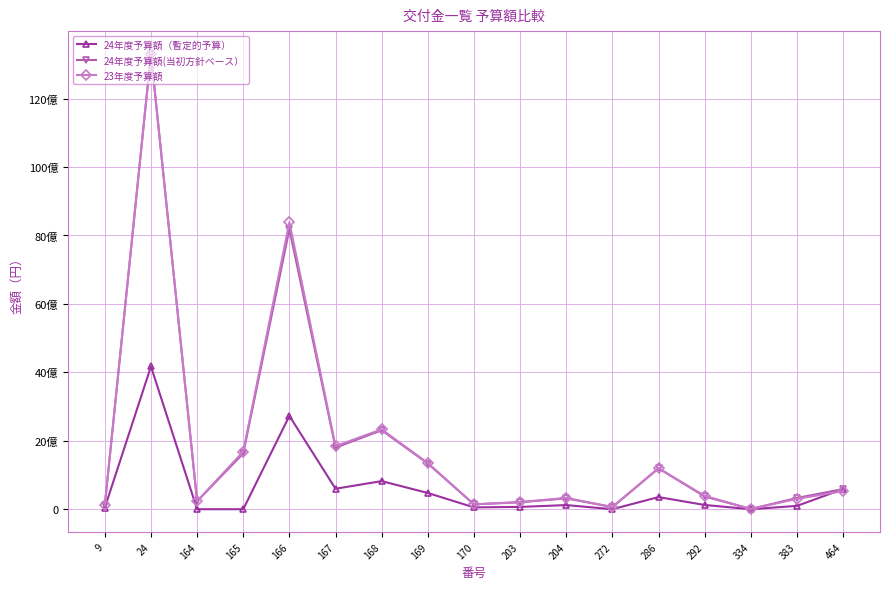

What is the difference between the 24年度予算額（暫定的予算） values at 168 and 286?

466106000